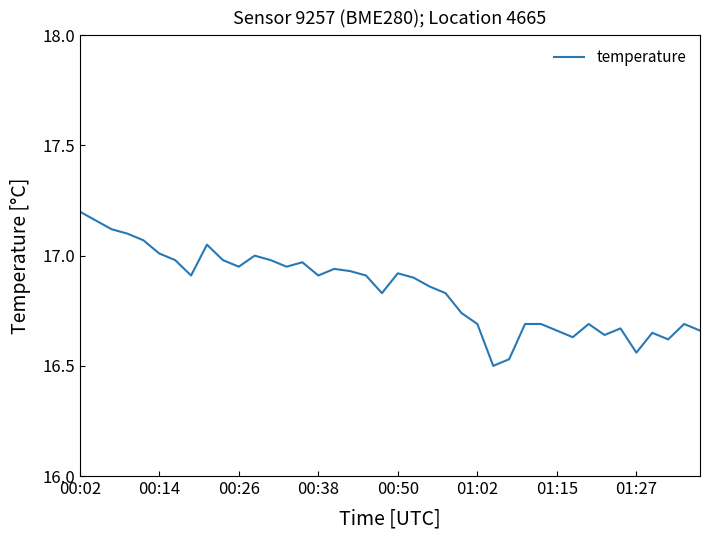

What is the difference between the maximum and minimum values?

0.7